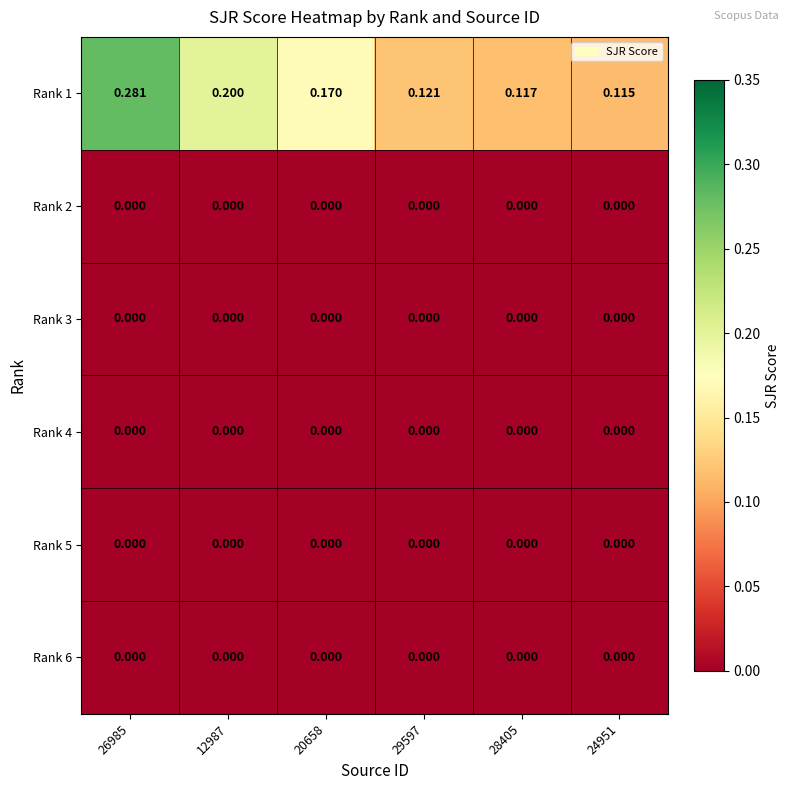

How many series are shown in this chart?

6